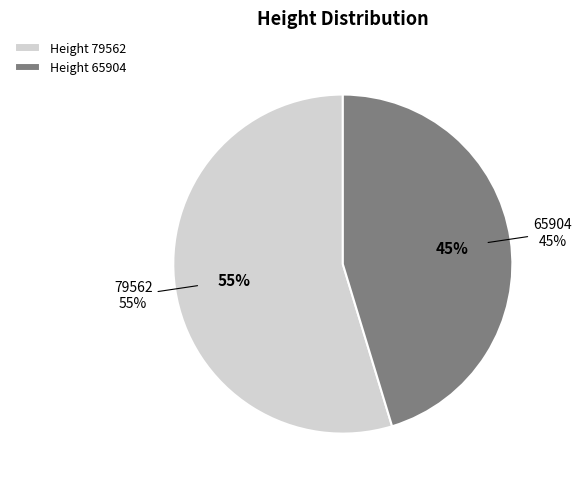

Which slice is the largest?

79562